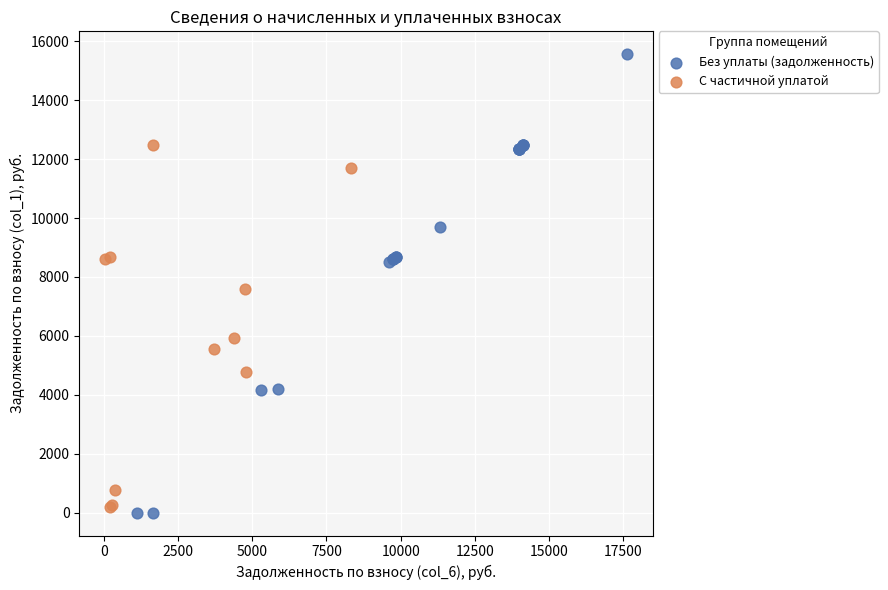

What are all the series names shown in the legend?

Без уплаты (задолженность), С частичной уплатой